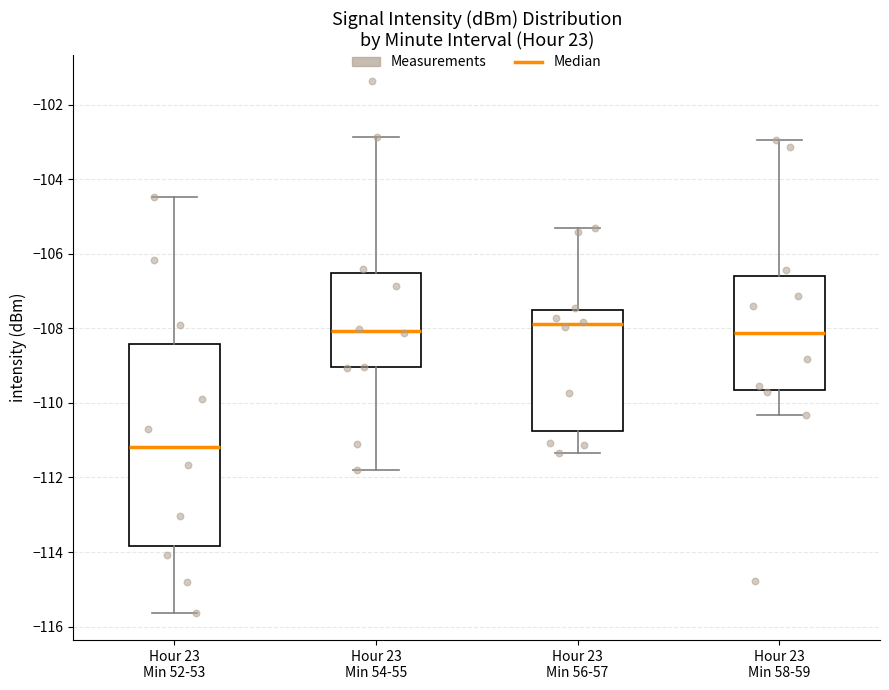

Where is the upper edge of the box for Hour 23 Min 52-53 on the y-axis? The values are not printed on the chart, so give them approximately, as read against the axis.

-108.4